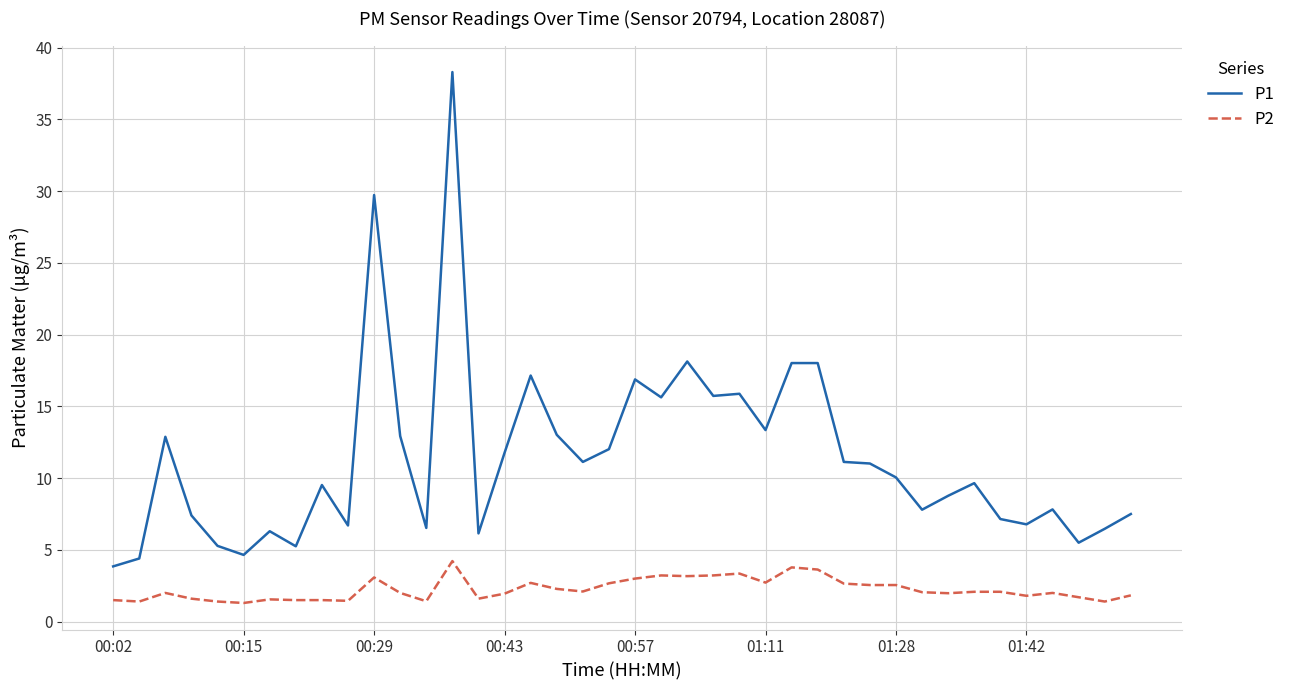

True or false: P2 and P1 cross at least once.

False